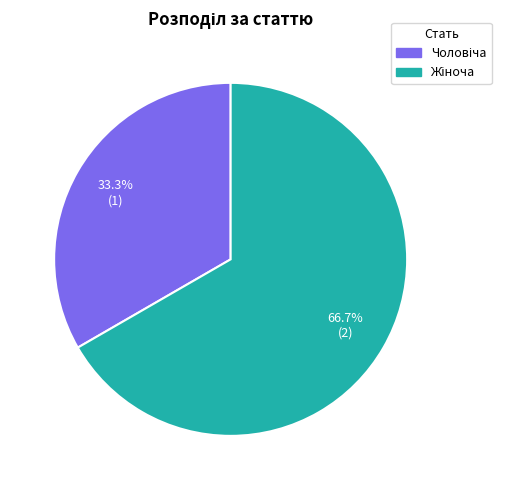

Is there a majority slice in this chart?

Yes